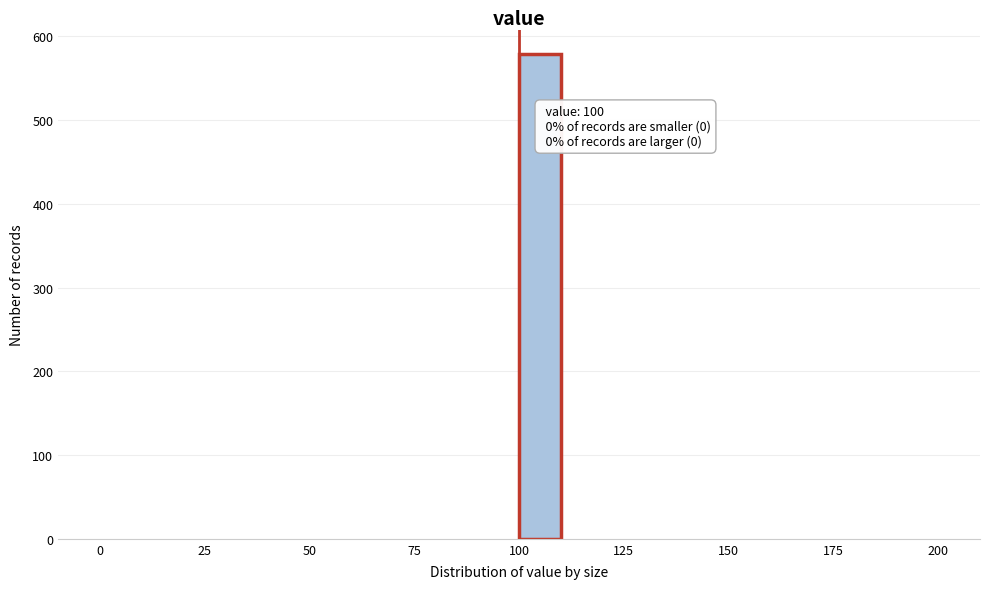

Around what value on the x-axis is the tallest bar? Give the approximate position of its centre, as read against the axis.

105